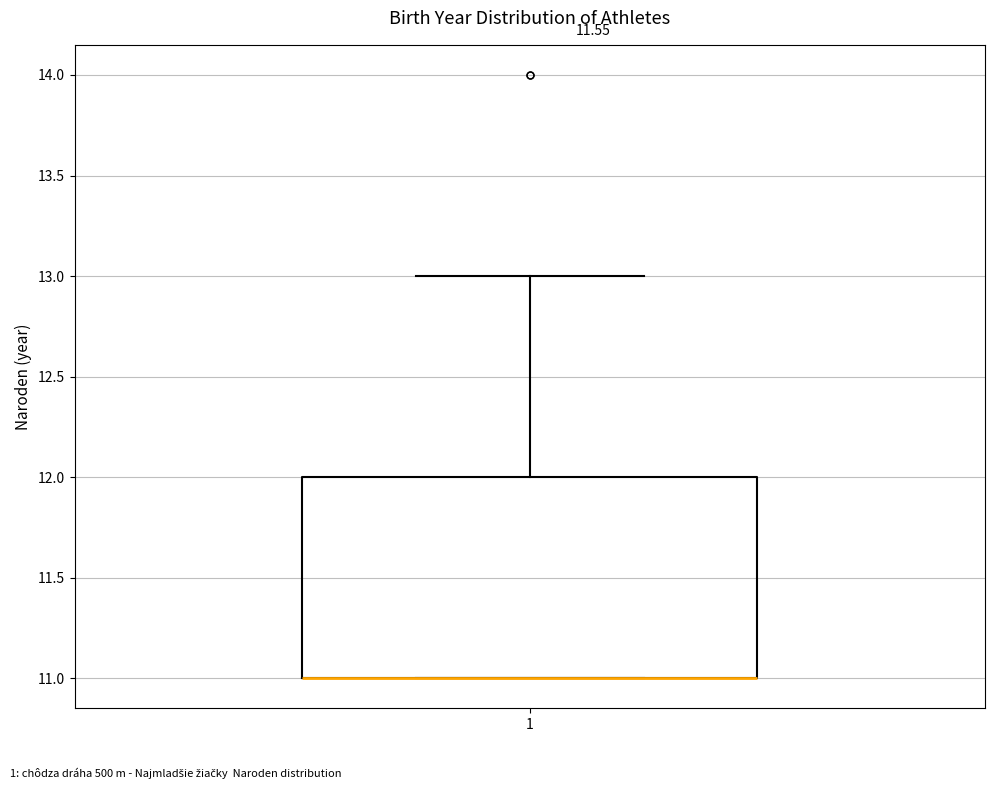

Read this box plot against the y-axis: the position of the median line, the range covered by the box, and the ends of both whiskers. The values are not printed on the chart, so give them approximately, as read against the axis.

median 11 (drawn on the box's lower edge), box 11 to 12, whiskers 11 to 13